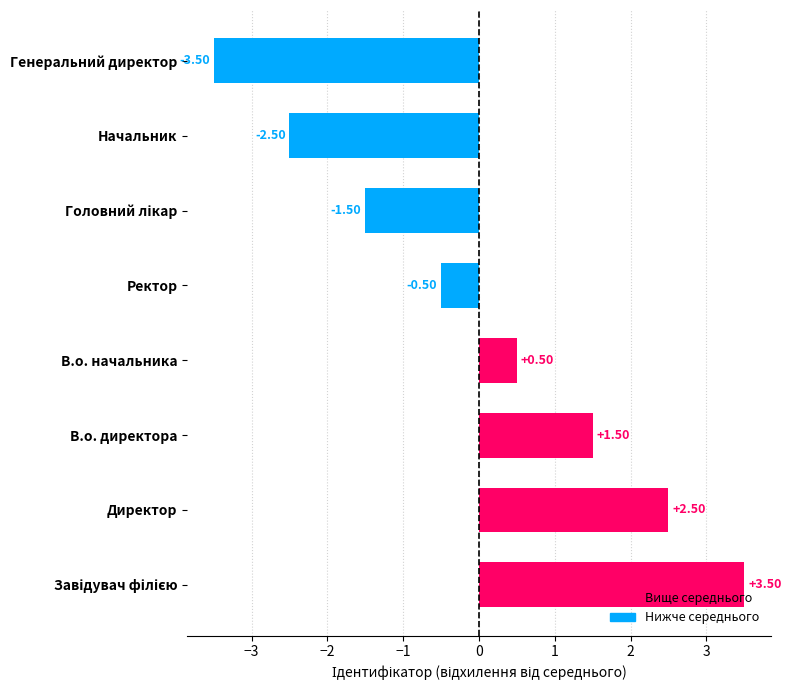

Between Начальник and Генеральний директор, which is larger?

Начальник